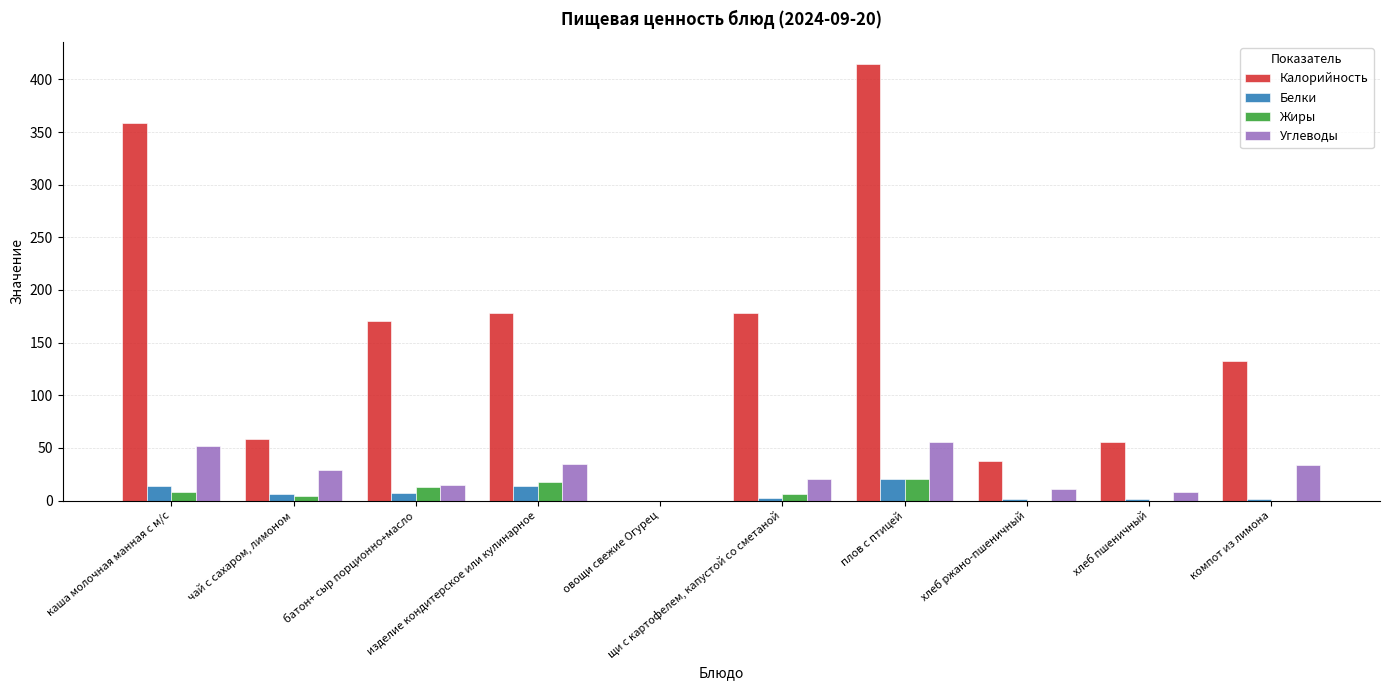

At which label does Калорийность first exceed 171?

каша молочная манная с м/с